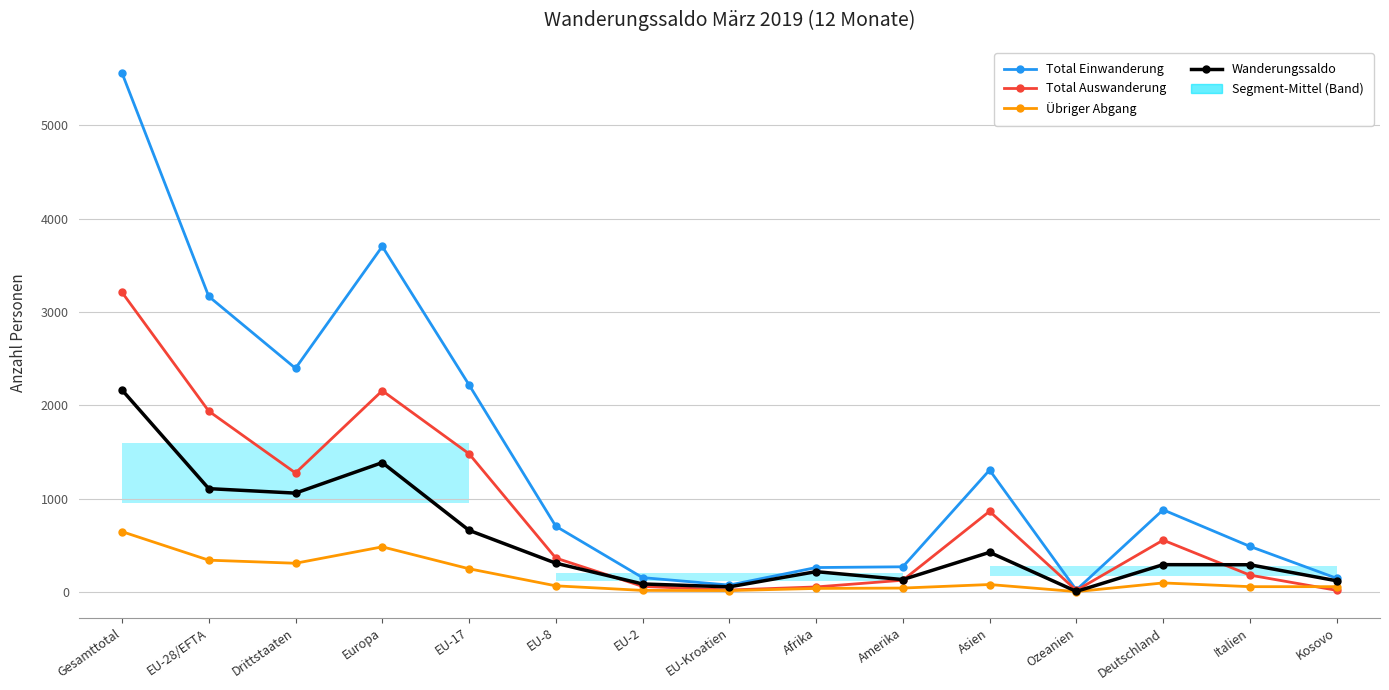

What is the value of the Total Auswanderung point at the 15th from the left?

16